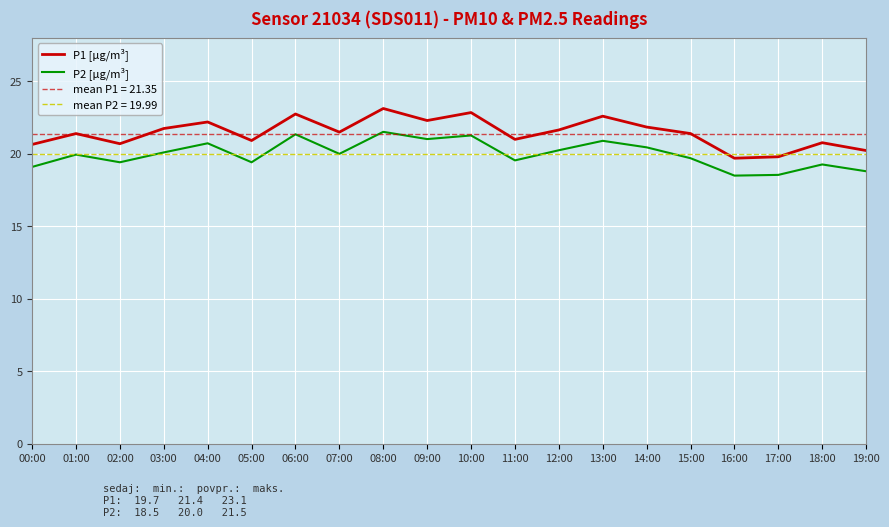

What is the difference between the highest and lowest values at 12:00?

1.4